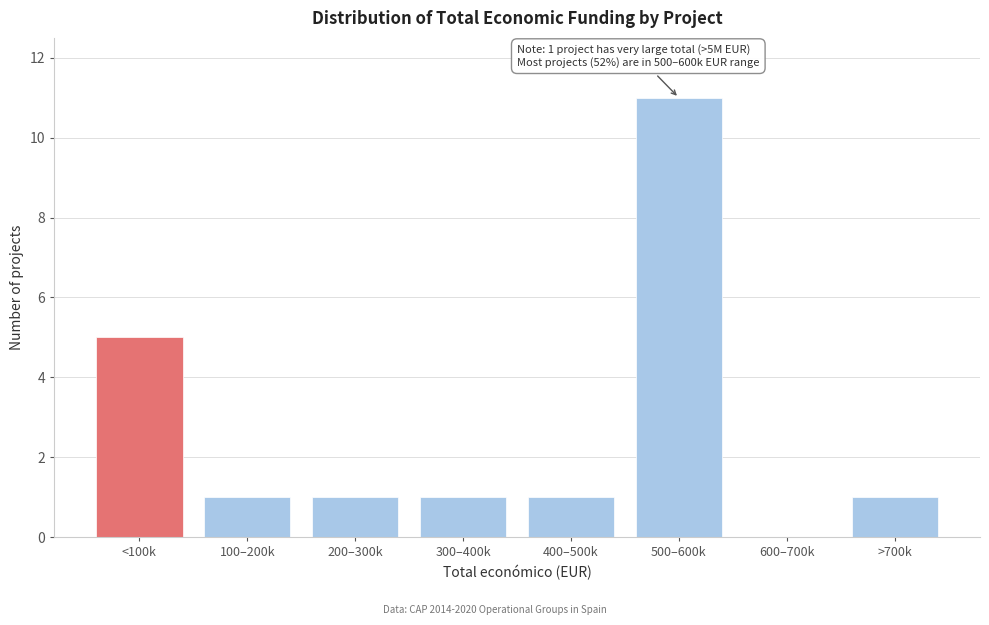

What is the ratio of the value at 400–500k to the value at 100–200k?

1.0